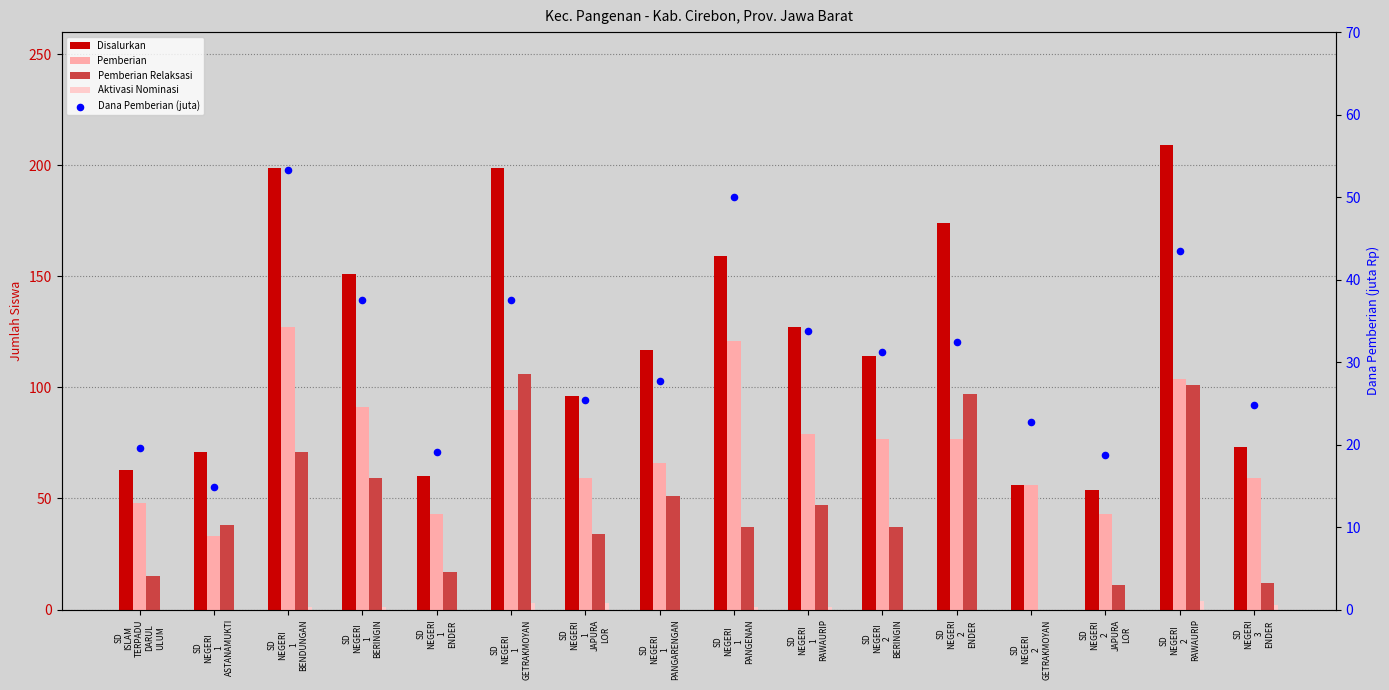

Which series has the largest total across all categories?

Disalurkan